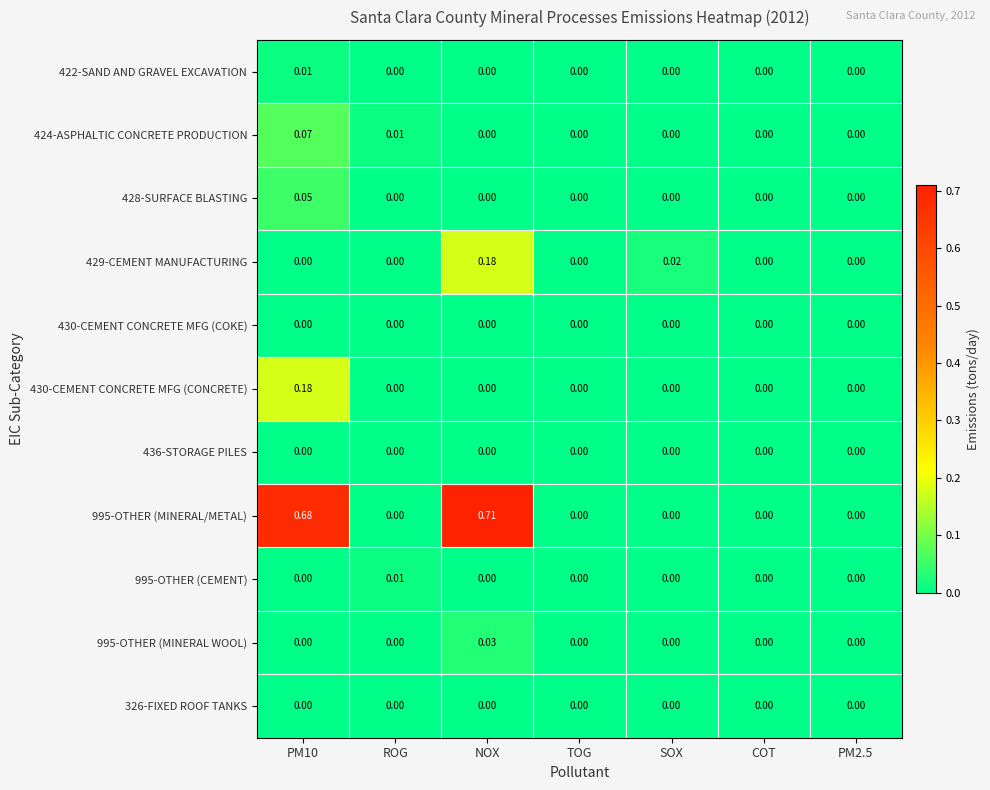

Which category has the highest value in the 995-OTHER (MINERAL/METAL) series?

NOX